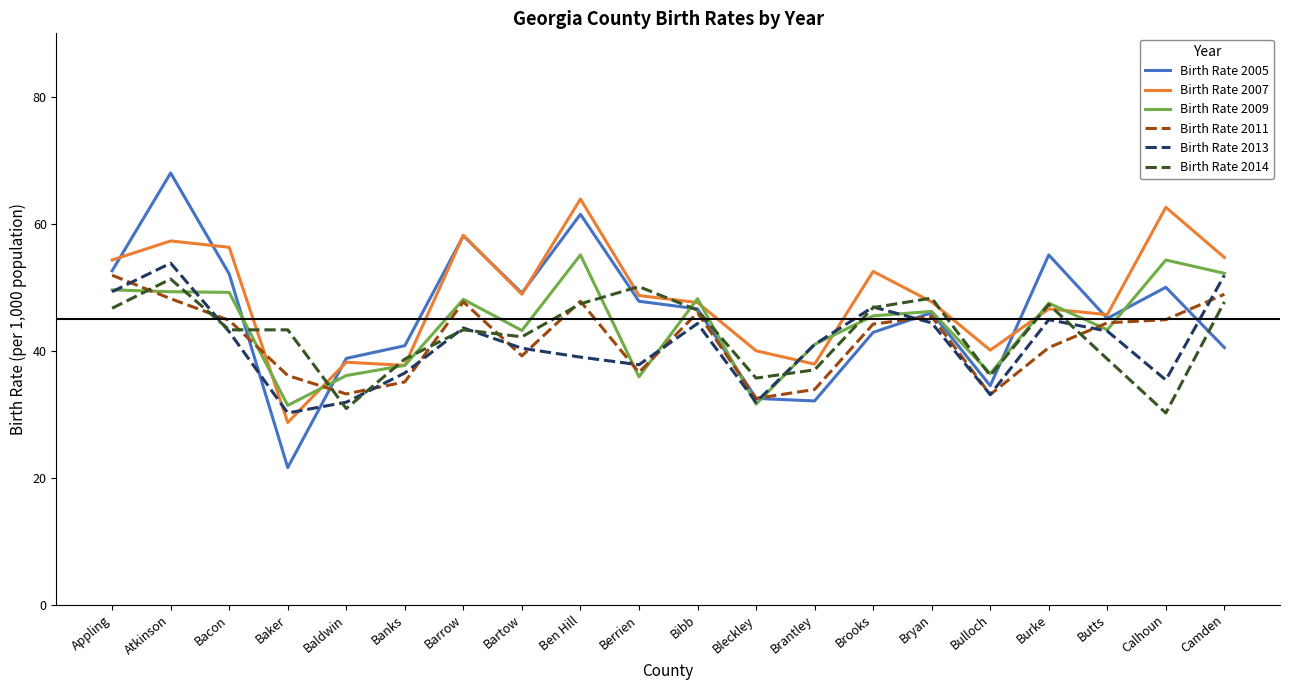

Does the chart display data point markers on the line(s)?

No